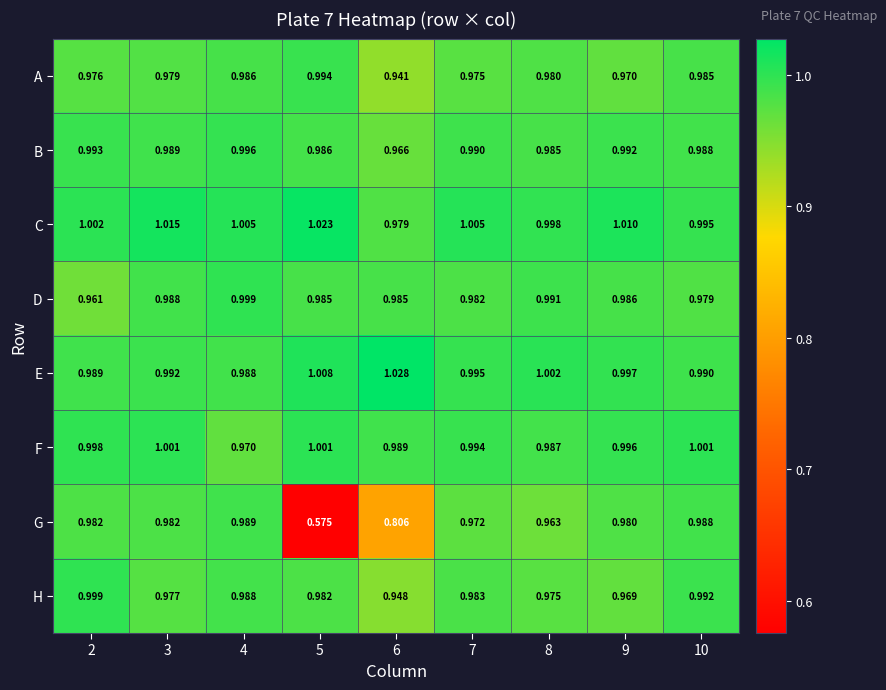

Rank the series at 9 from highest to lowest value.

C, E, F, B, D, G, A, H